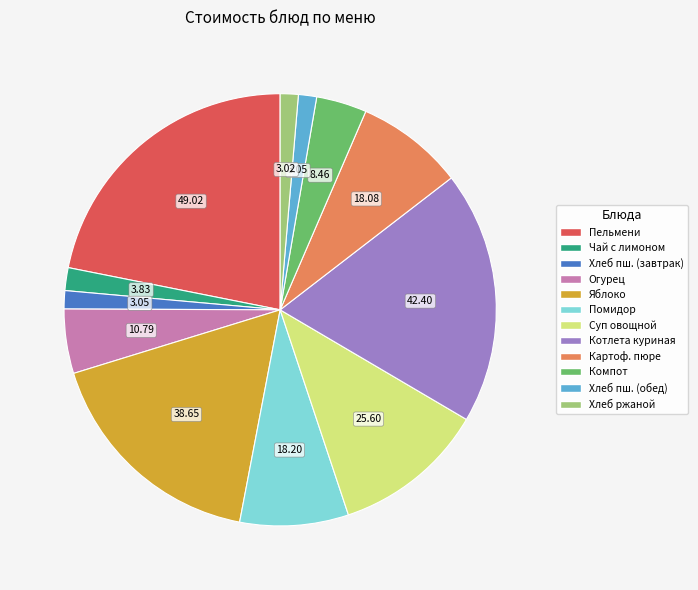

Is there a majority slice in this chart?

No